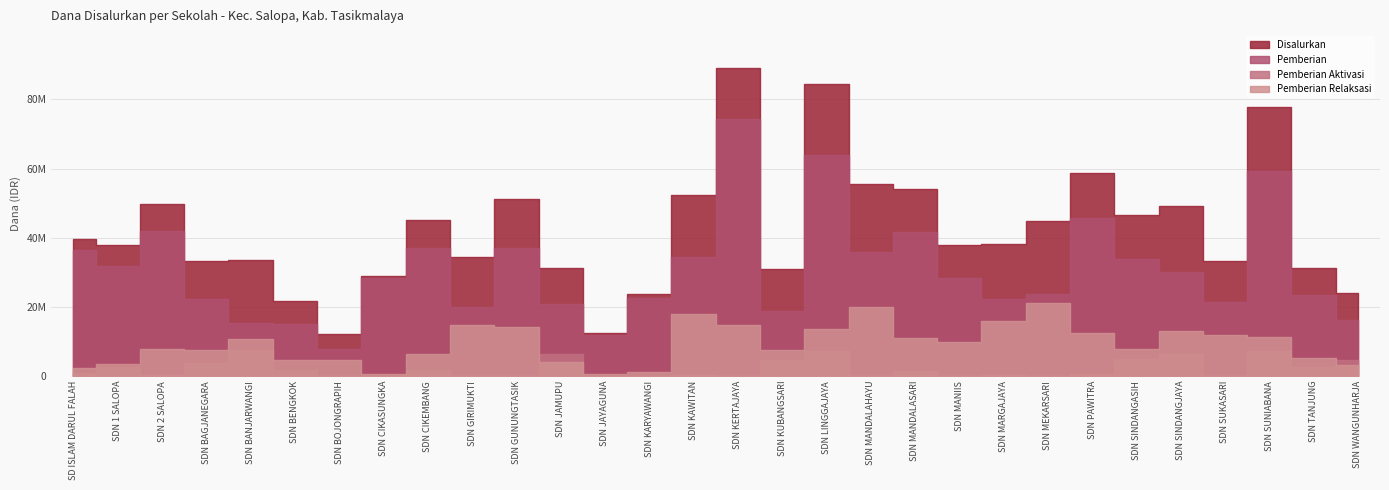

Where is the first local maximum for Pemberian Aktivasi?

SDN 1 SALOPA